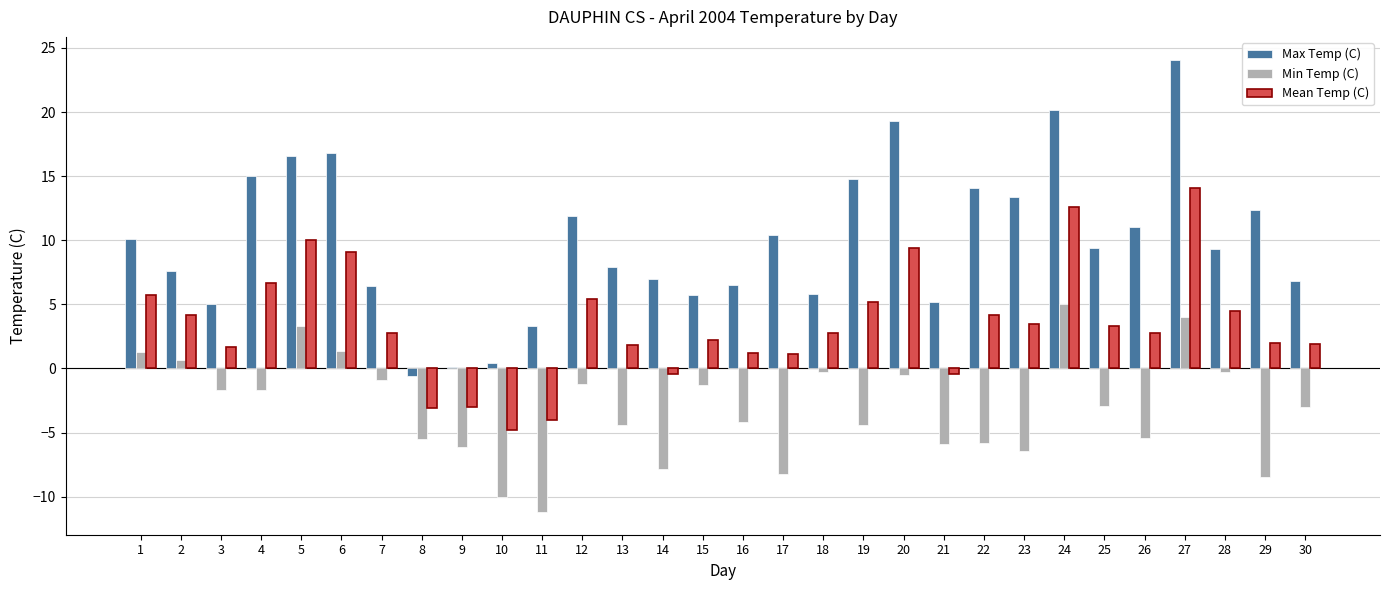

Which series has the largest total across all categories?

Max Temp (C)